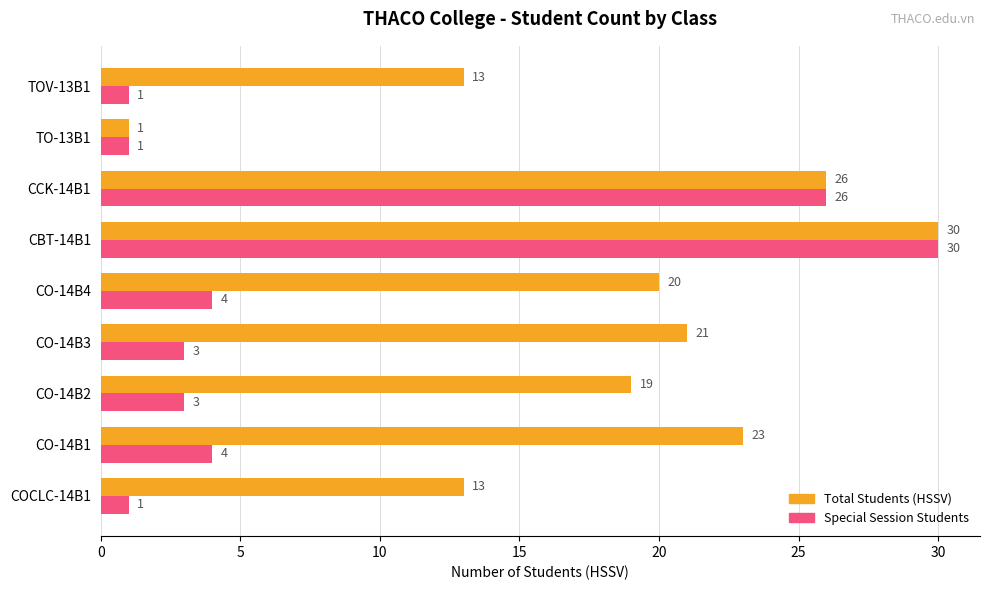

What is the difference between the highest and lowest values at CO-14B4?

16